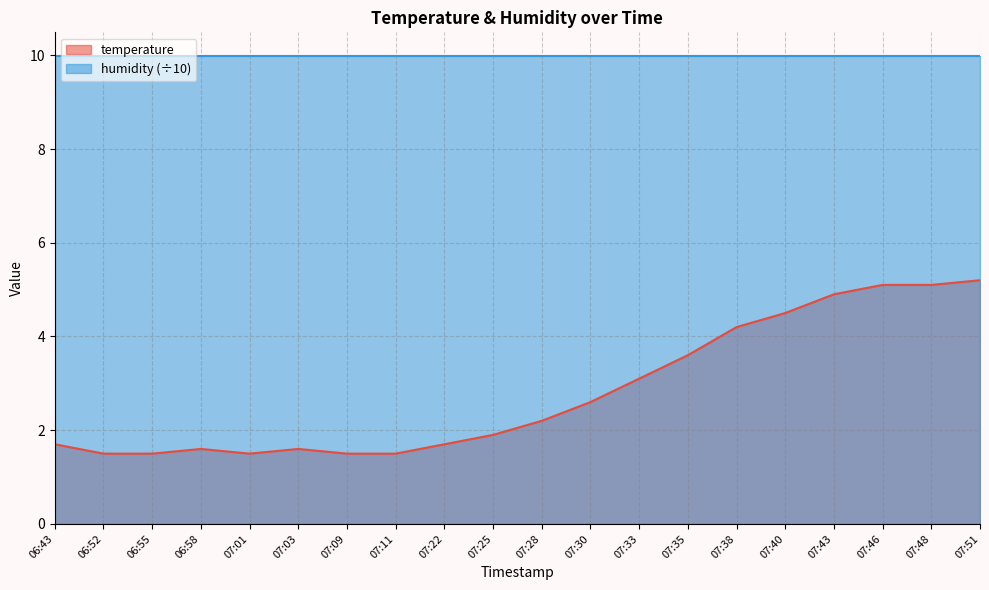

How many interior local valleys (lower than both neighbors) does the data have?

1